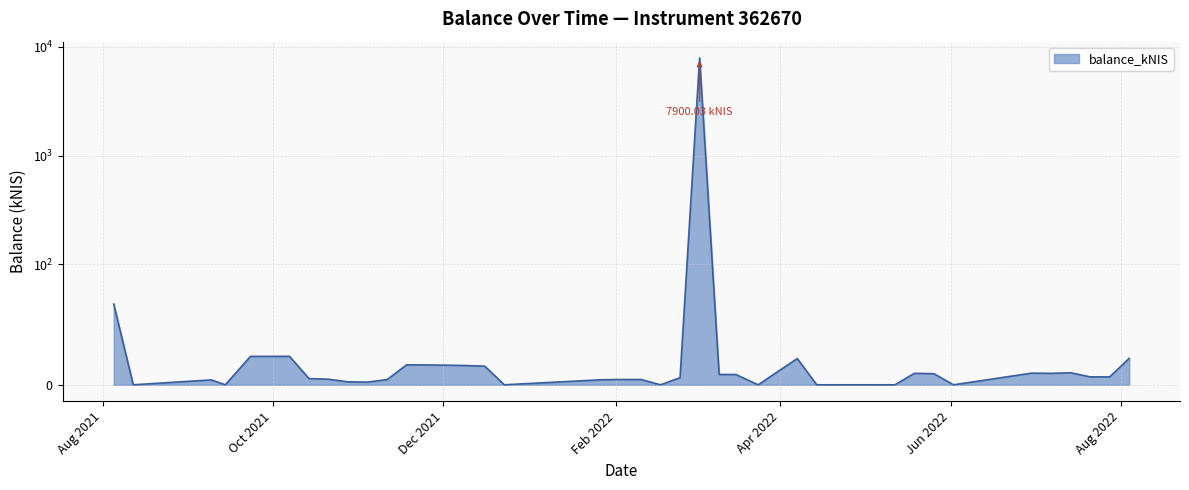

How many interior local valleys (lower than both neighbors) does the data have?

9